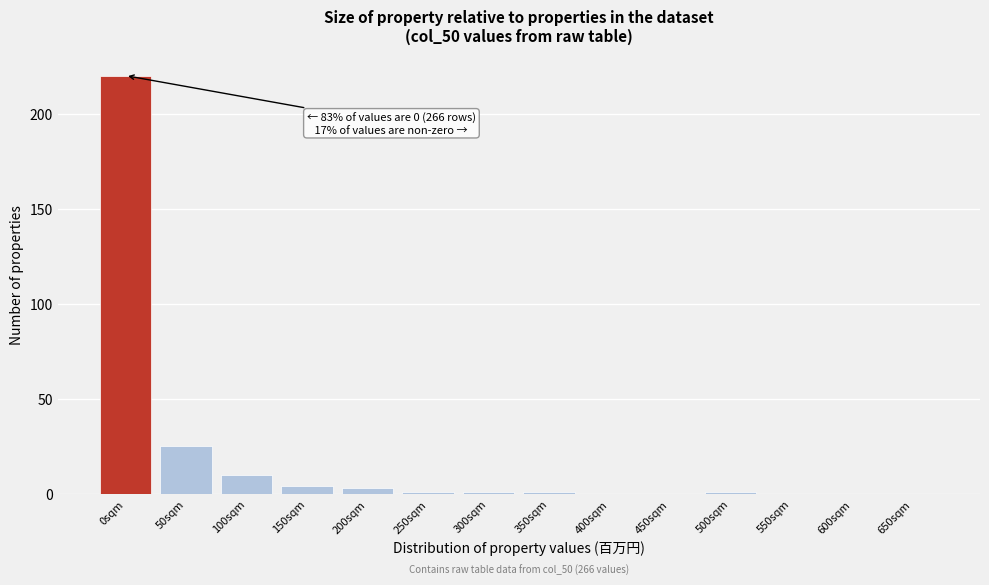

Reading left to right, what are all the values shown in this chart?

0sqm=220	50sqm=25	100sqm=10	150sqm=4	200sqm=3	250sqm=1	300sqm=1	350sqm=1	400sqm=0	450sqm=0	500sqm=1	550sqm=0	600sqm=0	650sqm=0